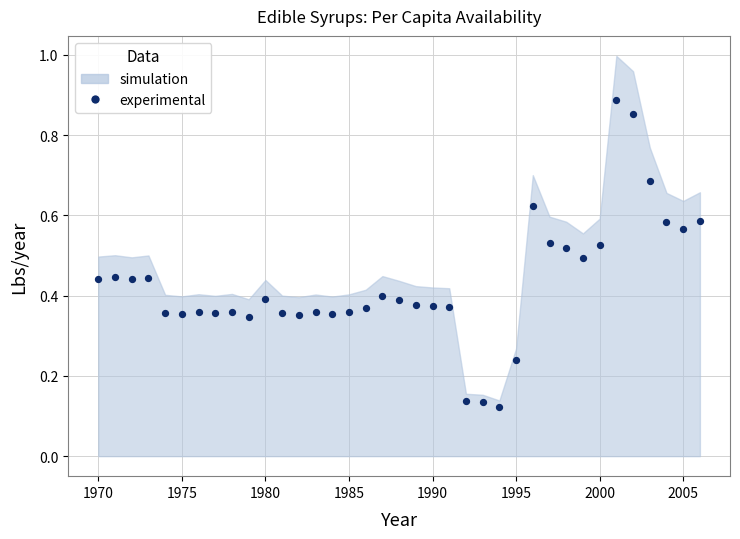

What is the range of X values (max minus min)?

36.0